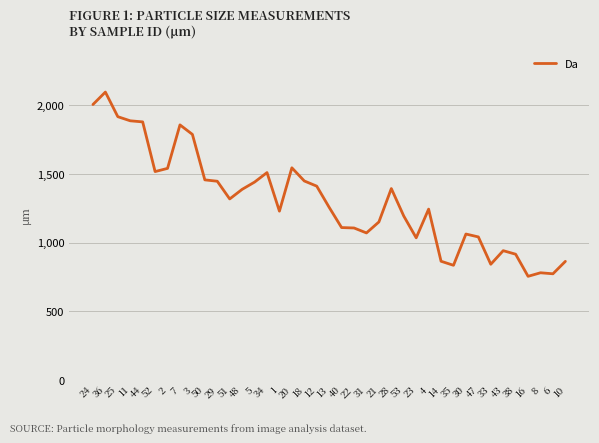

What is the maximum value shown in the chart?

2097.2